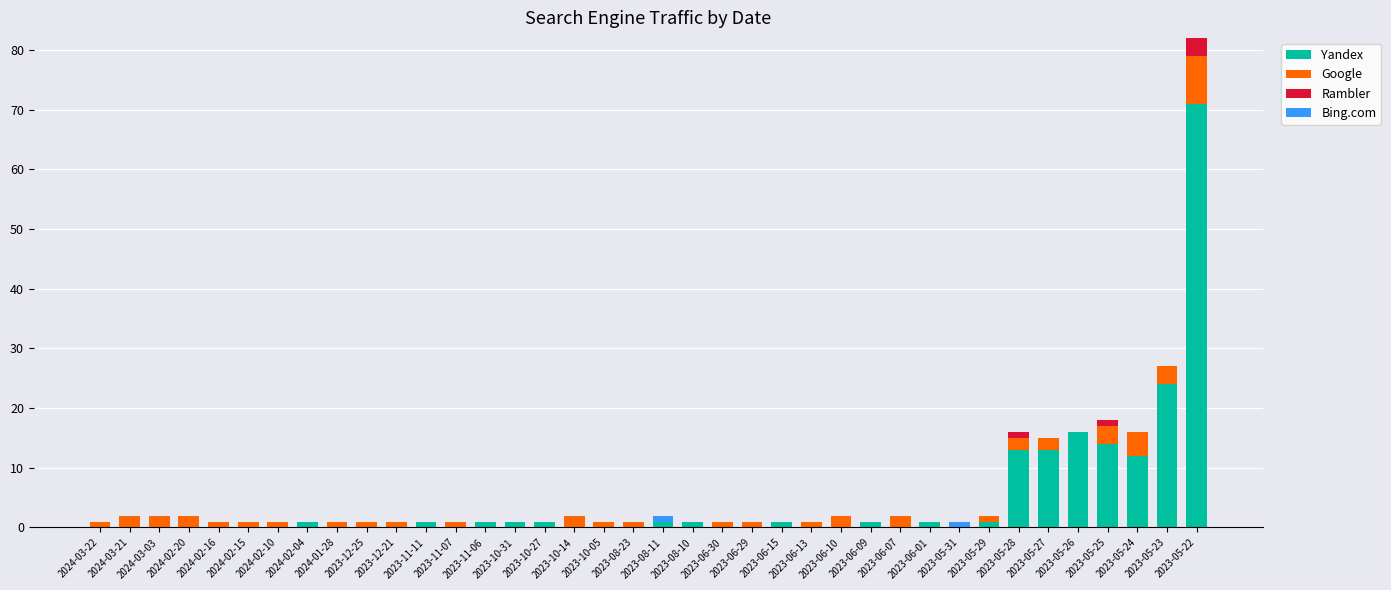

What is the maximum value for Yandex?

71